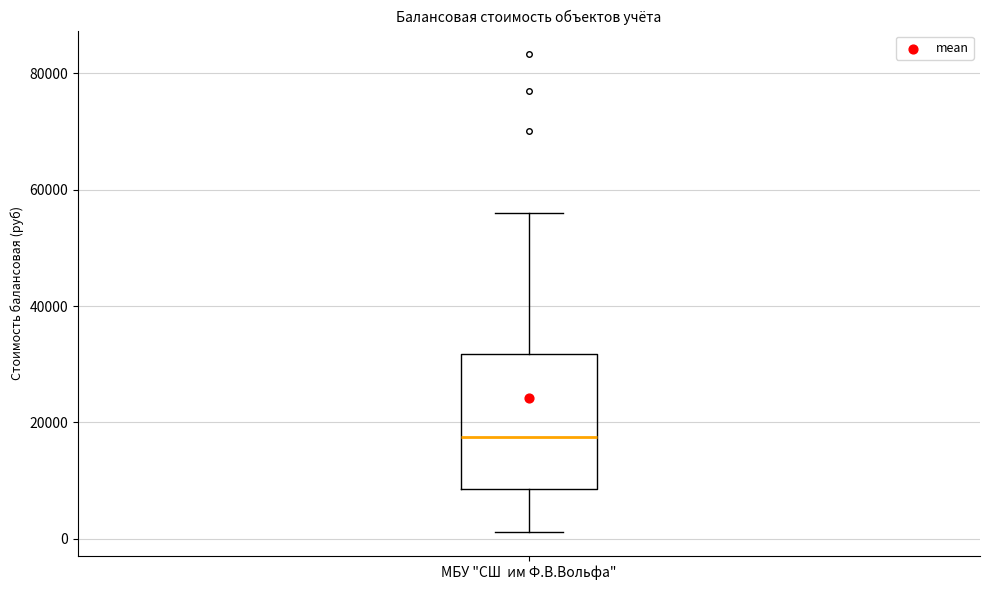

Where does the lower whisker of the box for МБУ "СШ им Ф.В.Вольфа" end on the y-axis? The values are not printed on the chart, so give them approximately, as read against the axis.

2000